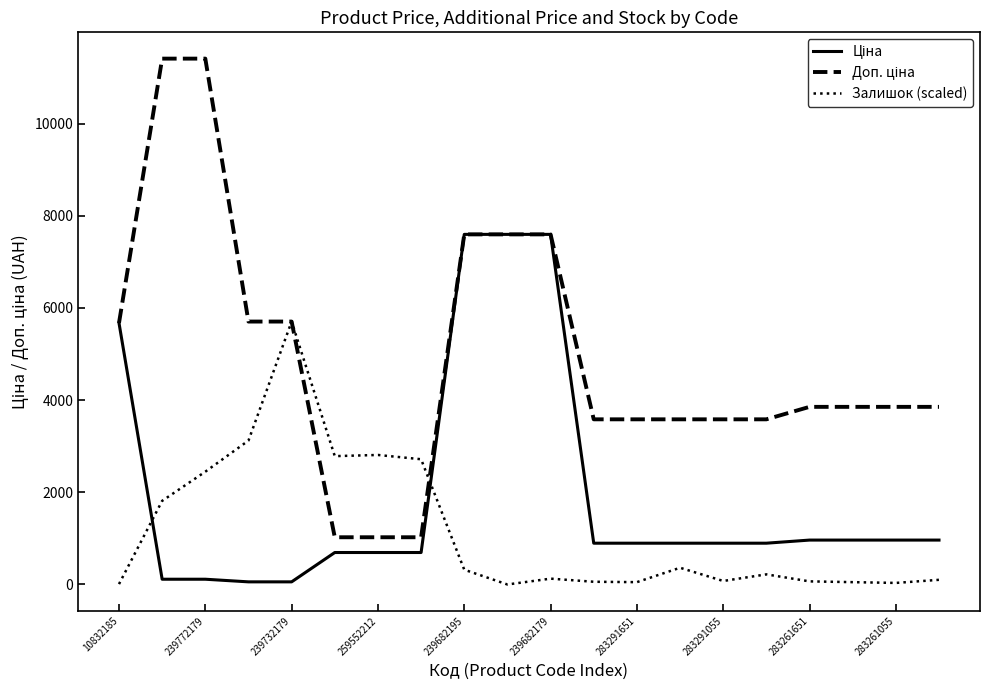

What is the maximum value shown in the chart?

11410.0